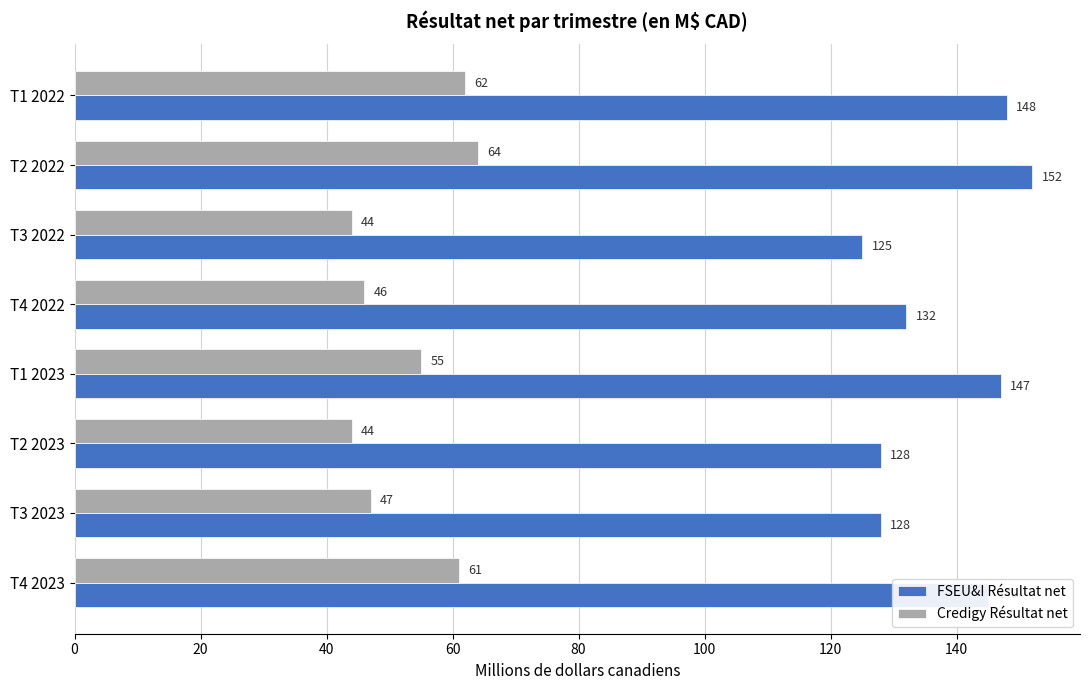

The FSEU&I Résultat net series shows 225 at T4 2023. True or false?

False